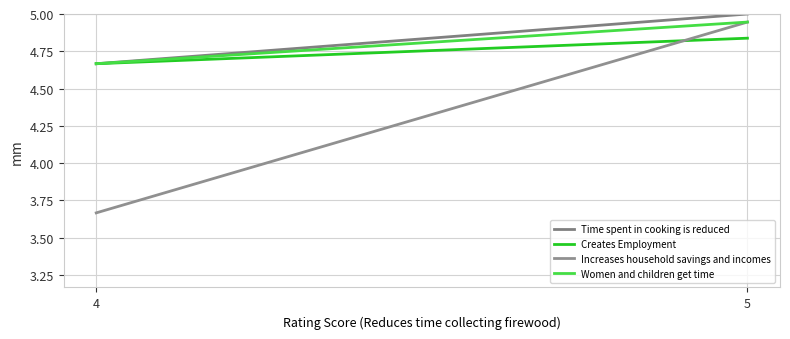

Rank the series by their maximum value, from highest to lowest.

Time spent in cooking is reduced, Increases household savings and incomes, Women and children get time, Creates Employment